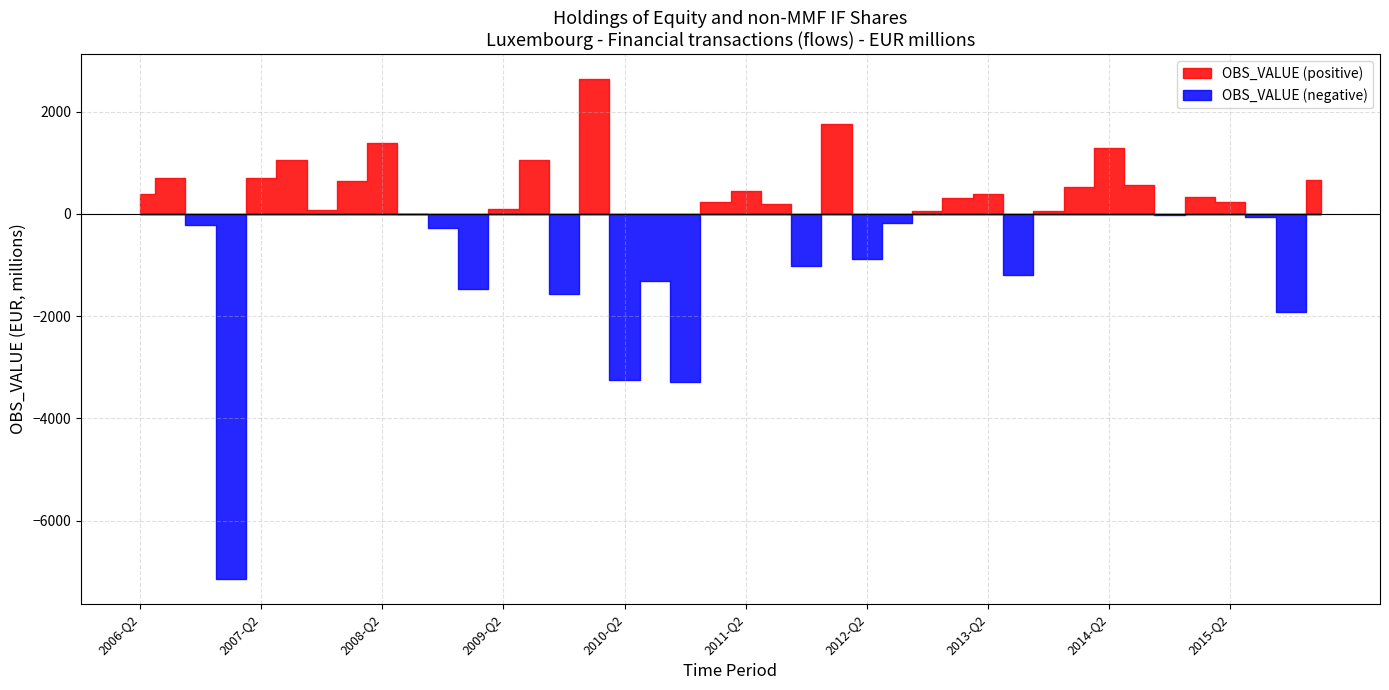

What is the value of the 6th point from the left?

1051